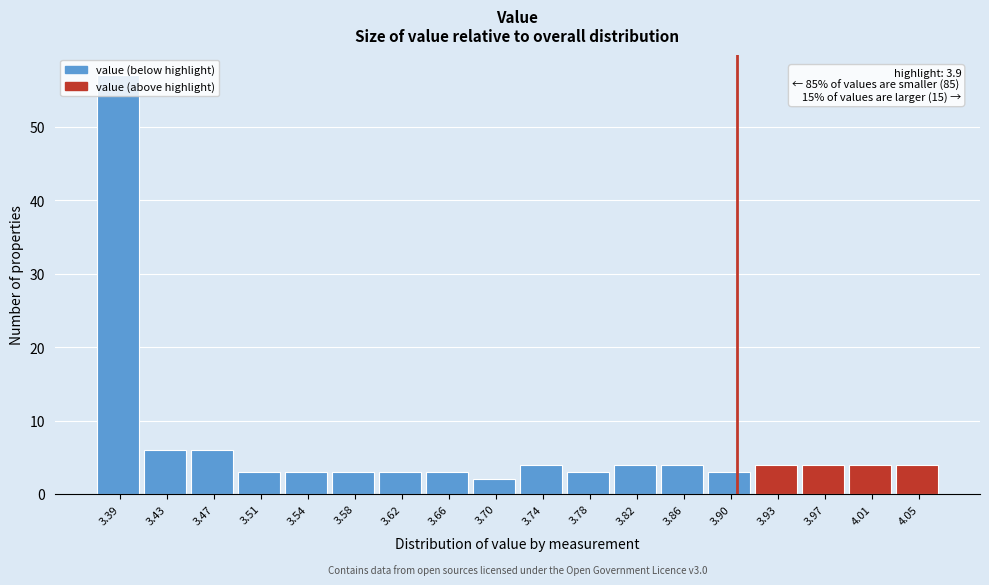

Over which range of the x-axis is the bar tallest?

3.370 to 3.410